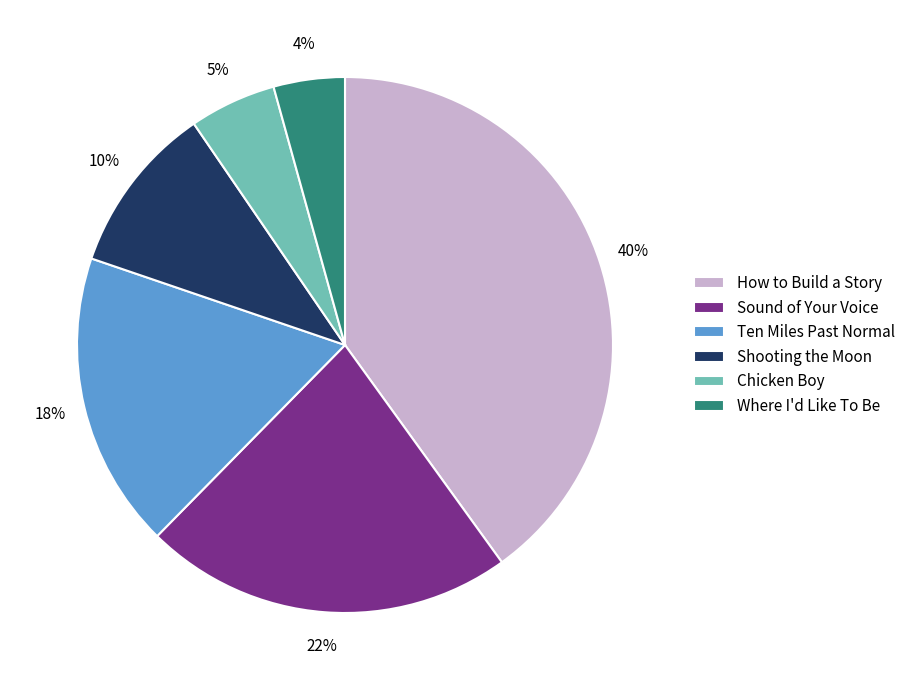

Is it true that Ten Miles Past Normal is 18% of the pie?

True